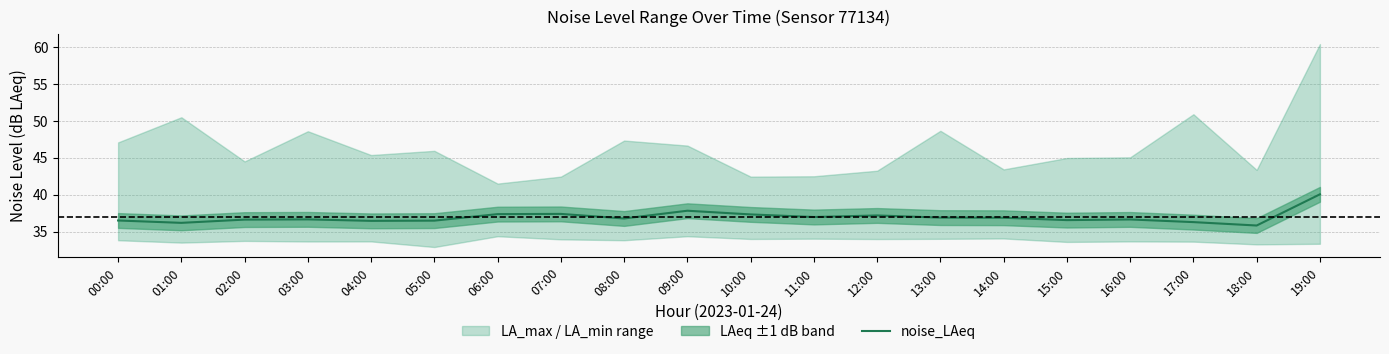

How many interior local valleys (lower than both neighbors) does the data have?

6